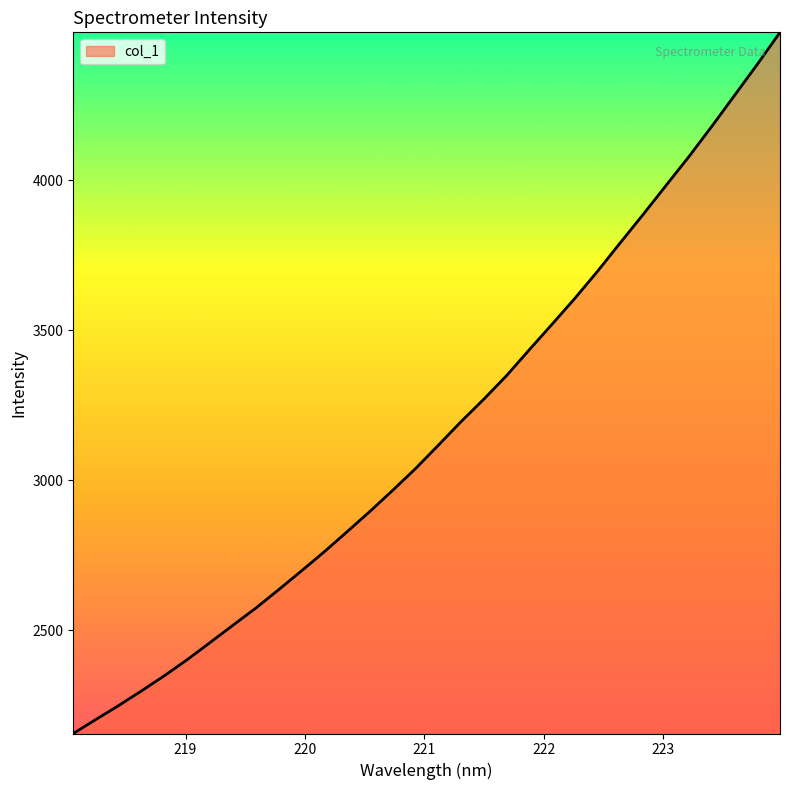

What is the difference between the maximum and minimum values?

2336.0